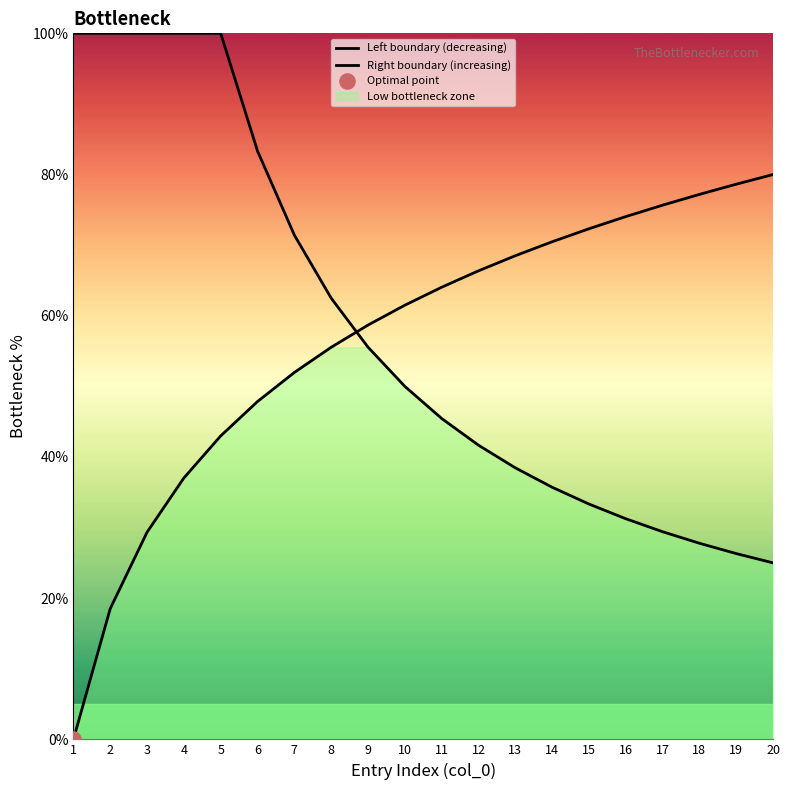

At how many categories does at least one series exceed 95?

5